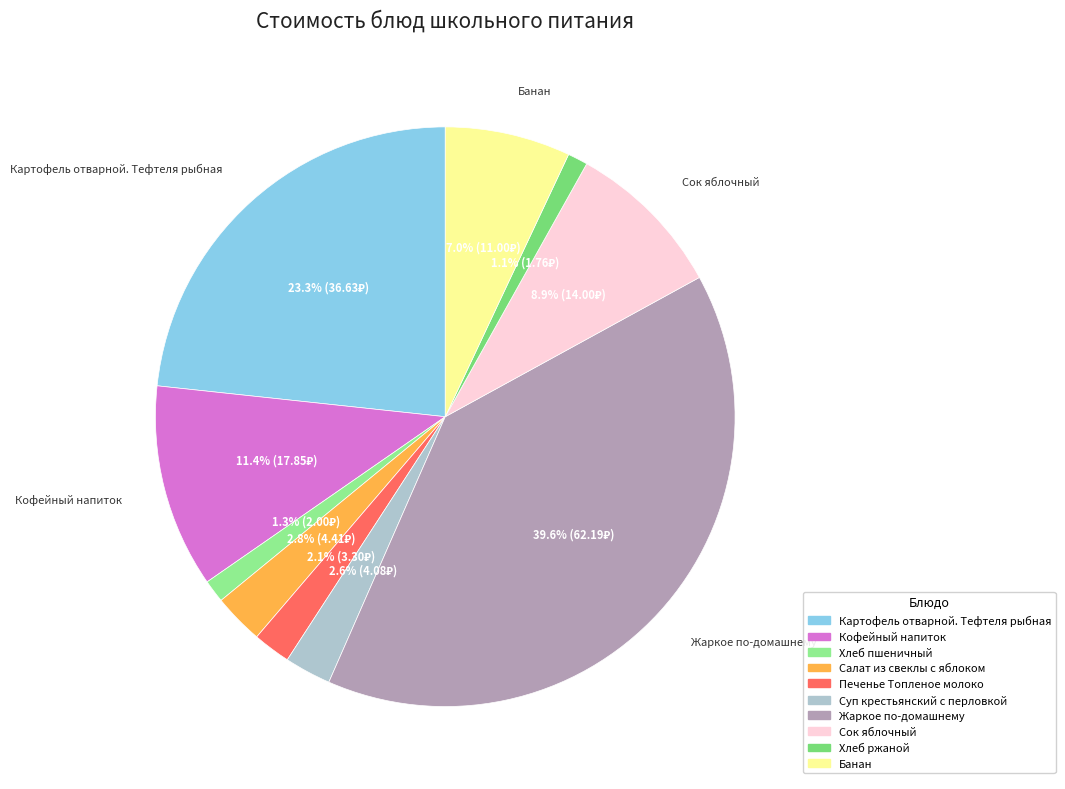

To the nearest percent, what is the difference between the Кофейный напиток and Жаркое по-домашнему slice percentages?

28%